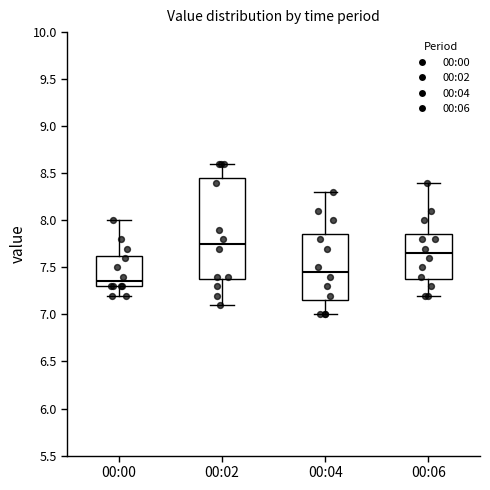

Which box has the lowest median line?

00:00